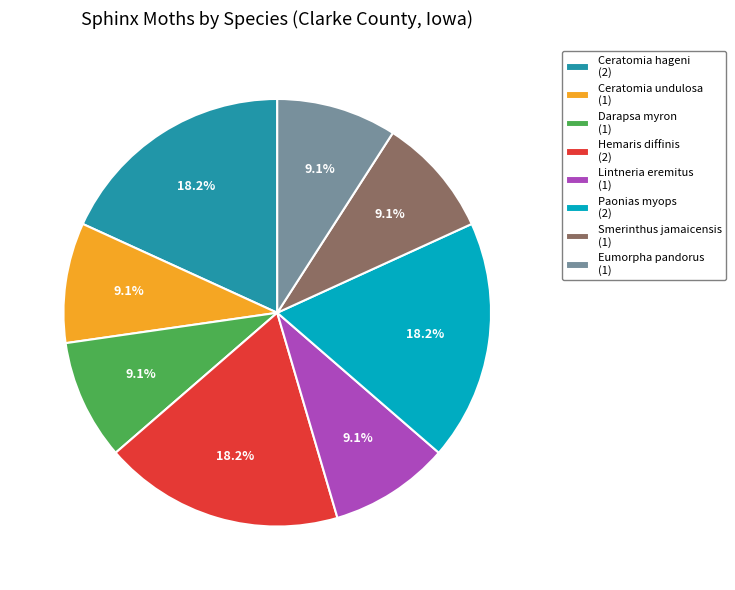

To the nearest percent, what is the difference between the largest and smallest slice percentages?

9%